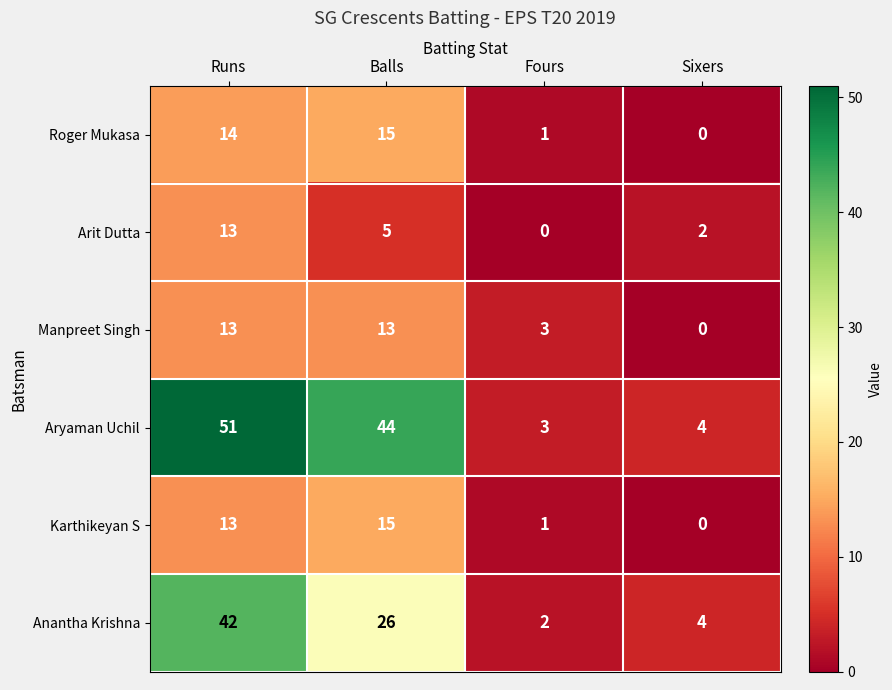

Is the value of Anantha Krishna at Runs greater than the value of Aryaman Uchil at Fours?

Yes